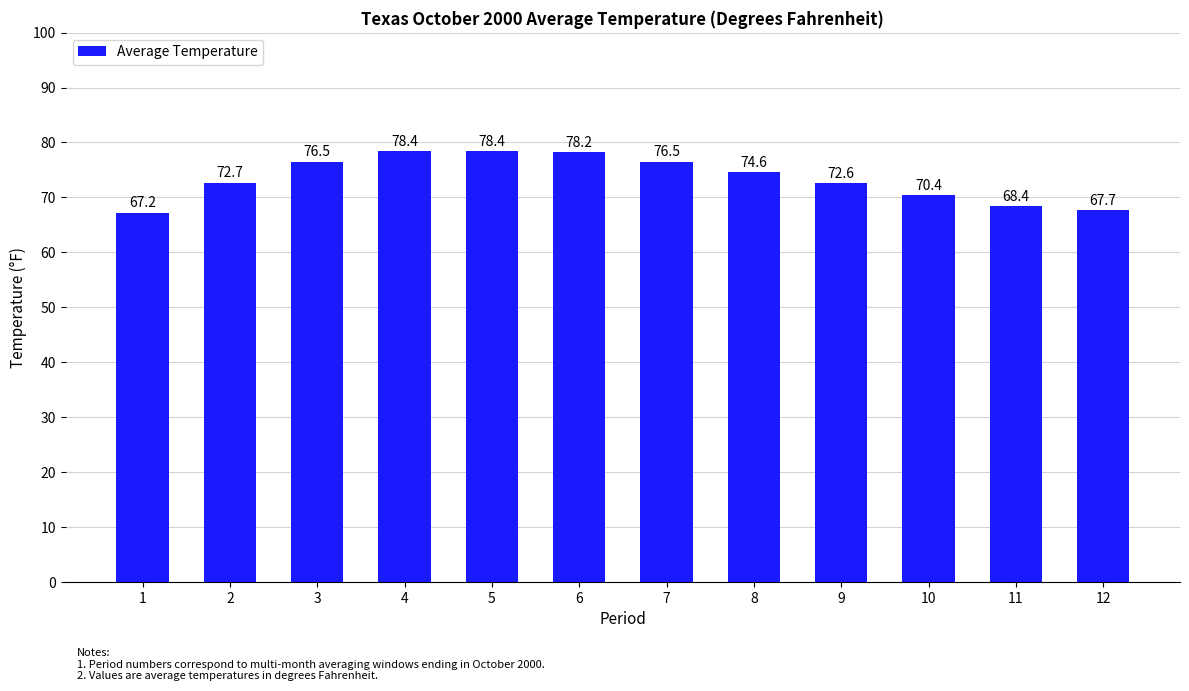

Which has a higher value, 2 or 10?

2